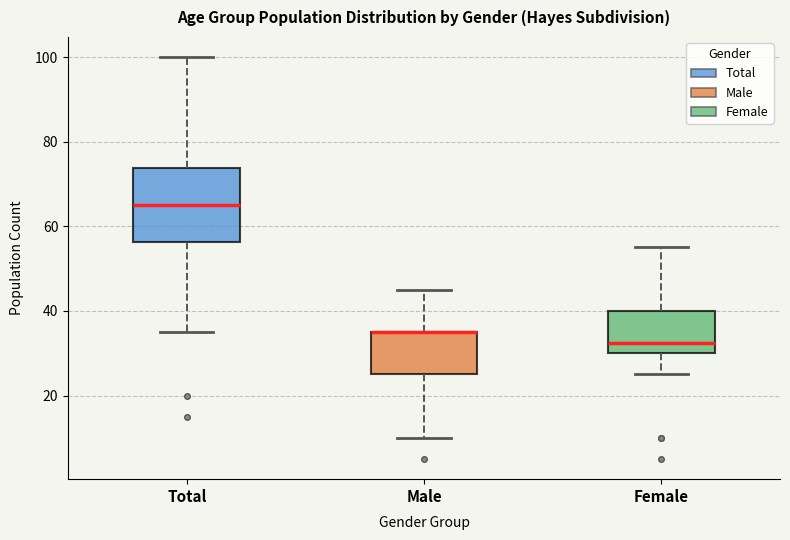

Which box is the tallest, from its lower edge to its upper edge?

Total